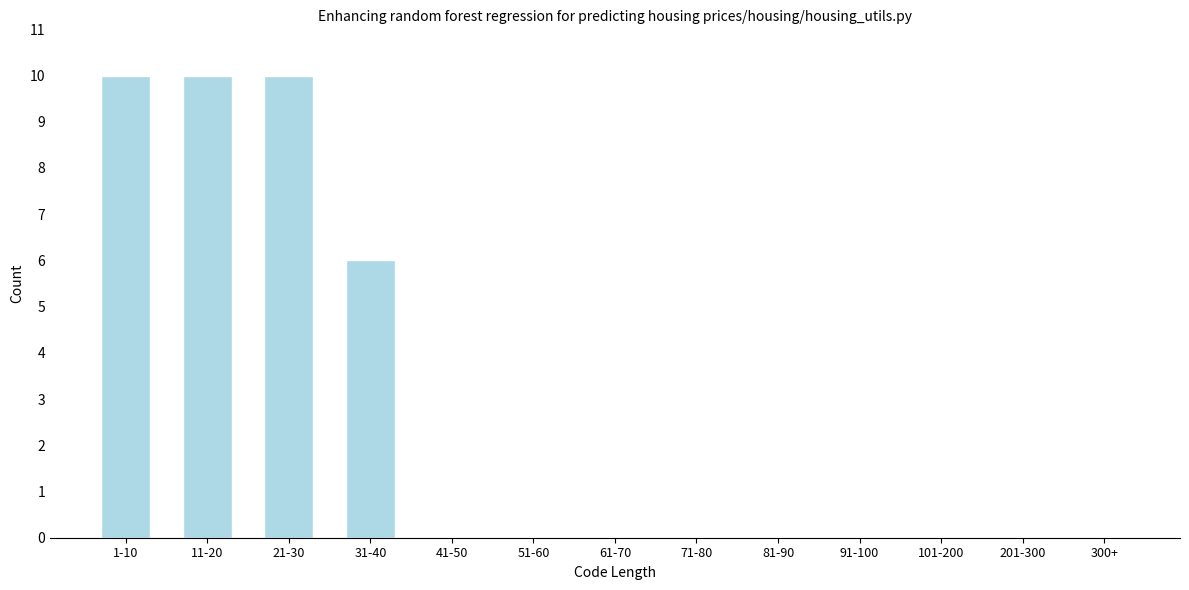

Reading left to right, list all the values displayed in this chart.

1-10=10	11-20=10	21-30=10	31-40=6	41-50=0	51-60=0	61-70=0	71-80=0	81-90=0	91-100=0	101-200=0	201-300=0	300+=0